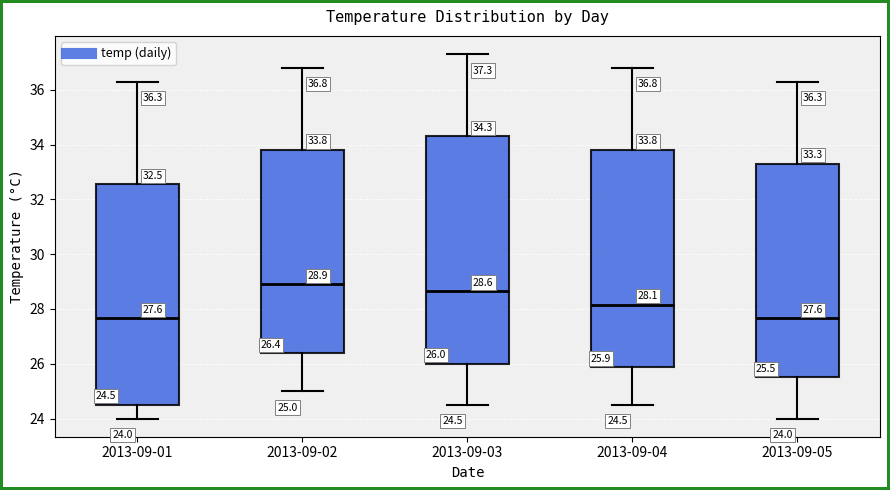

Which box is the tallest, from its lower edge to its upper edge?

2013-09-03